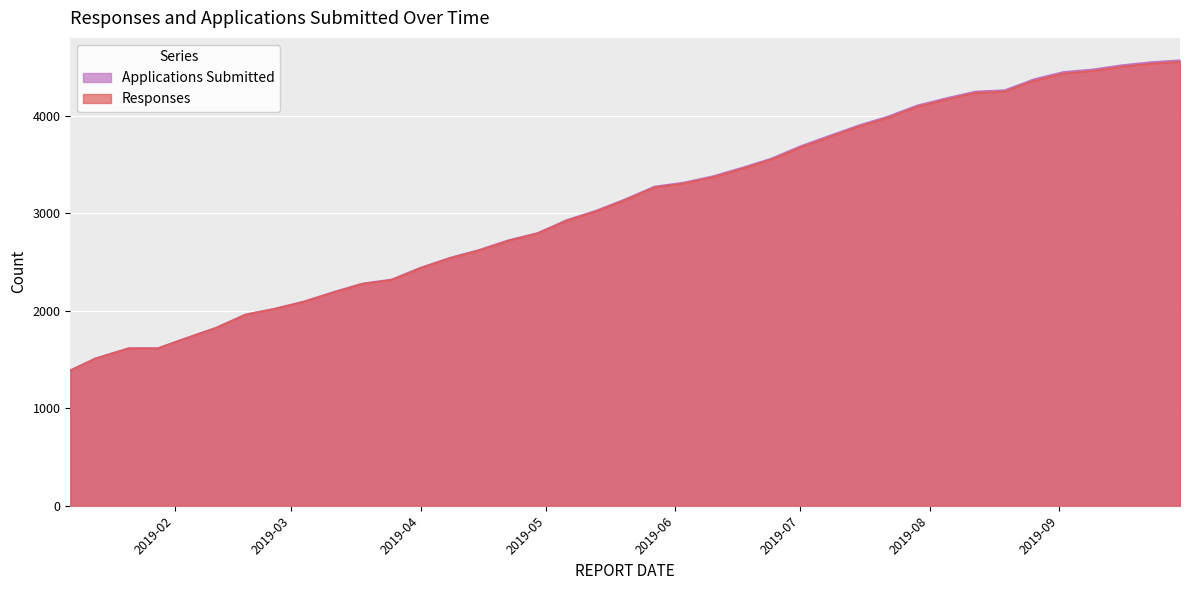

What is the value of the Responses point at the 32nd from the left?

4236